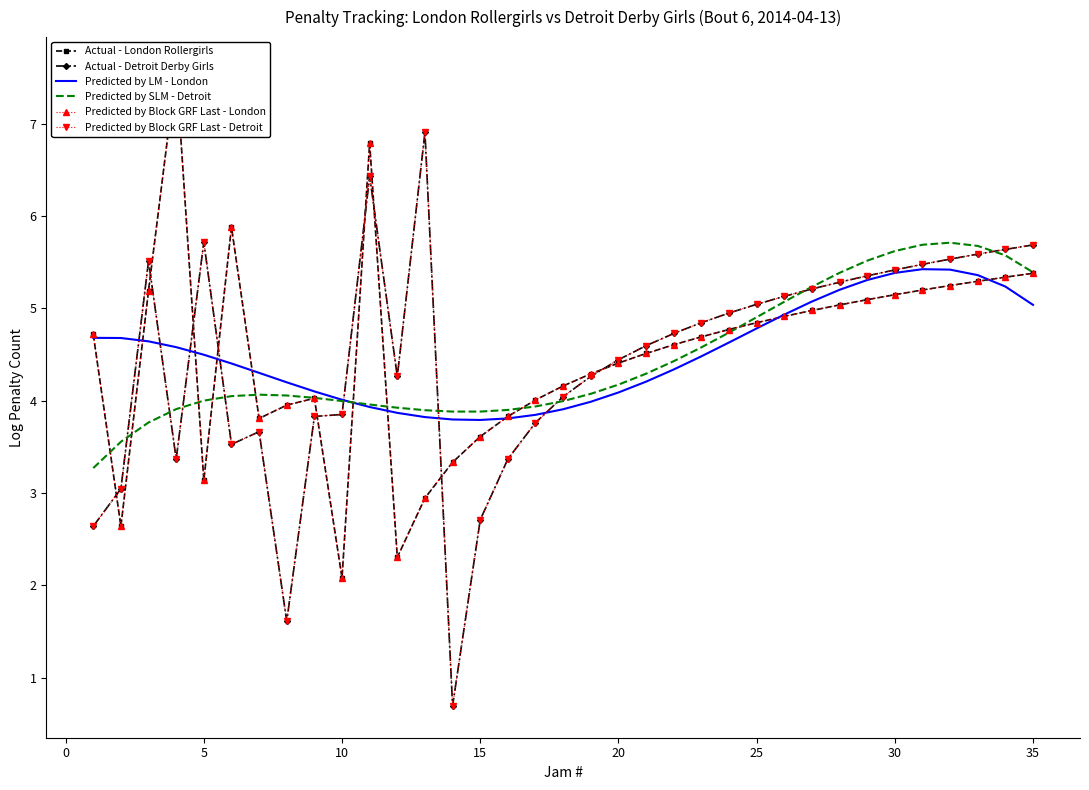

List the labels in order of Actual - Detroit Derby Girls value, largest first.

12, 10, 15, 34, 33, 32, 31, 5, 30, 29, 28, 27, 26, 25, 24, 23, 22, 21, 20, 19, 11, 18, 17, 40, 35, 16, 25, 20, 10, 15, 0, 14, −5, 30, 13